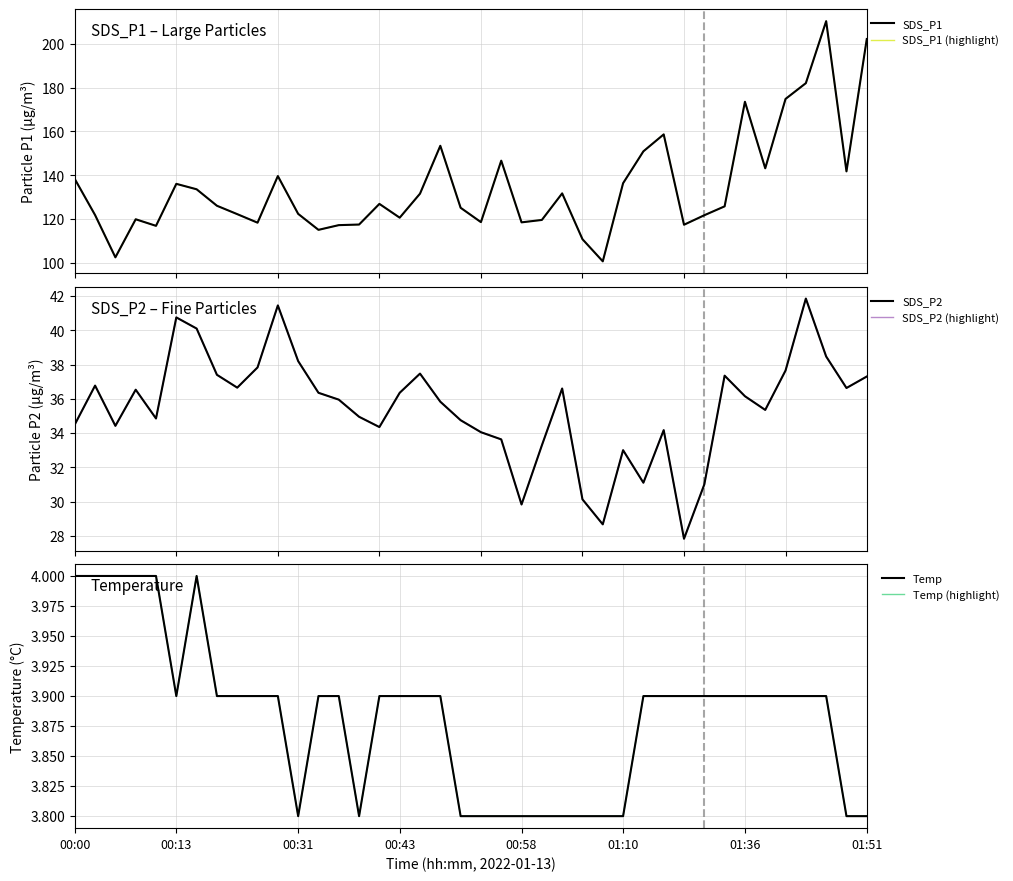

How many interior local peaks does the SDS_P1 series have?

10